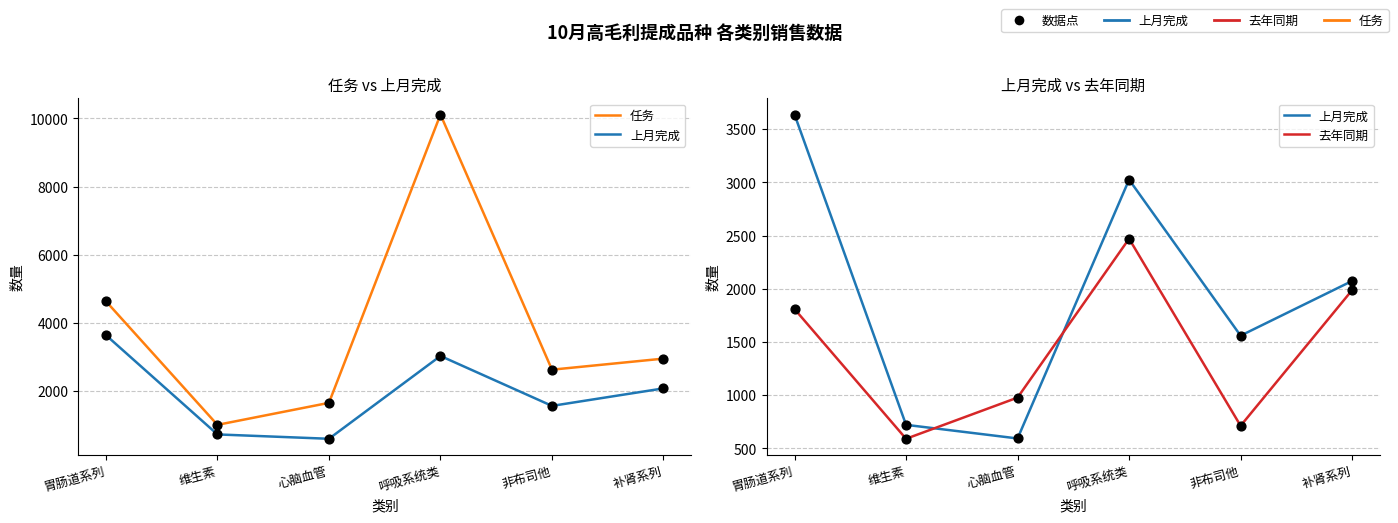

At which category is the sum across all series the highest?

呼吸系统类